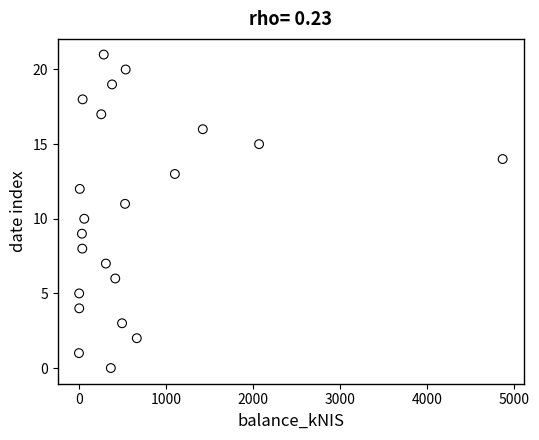

What is the range of Y values (max minus min)?

21